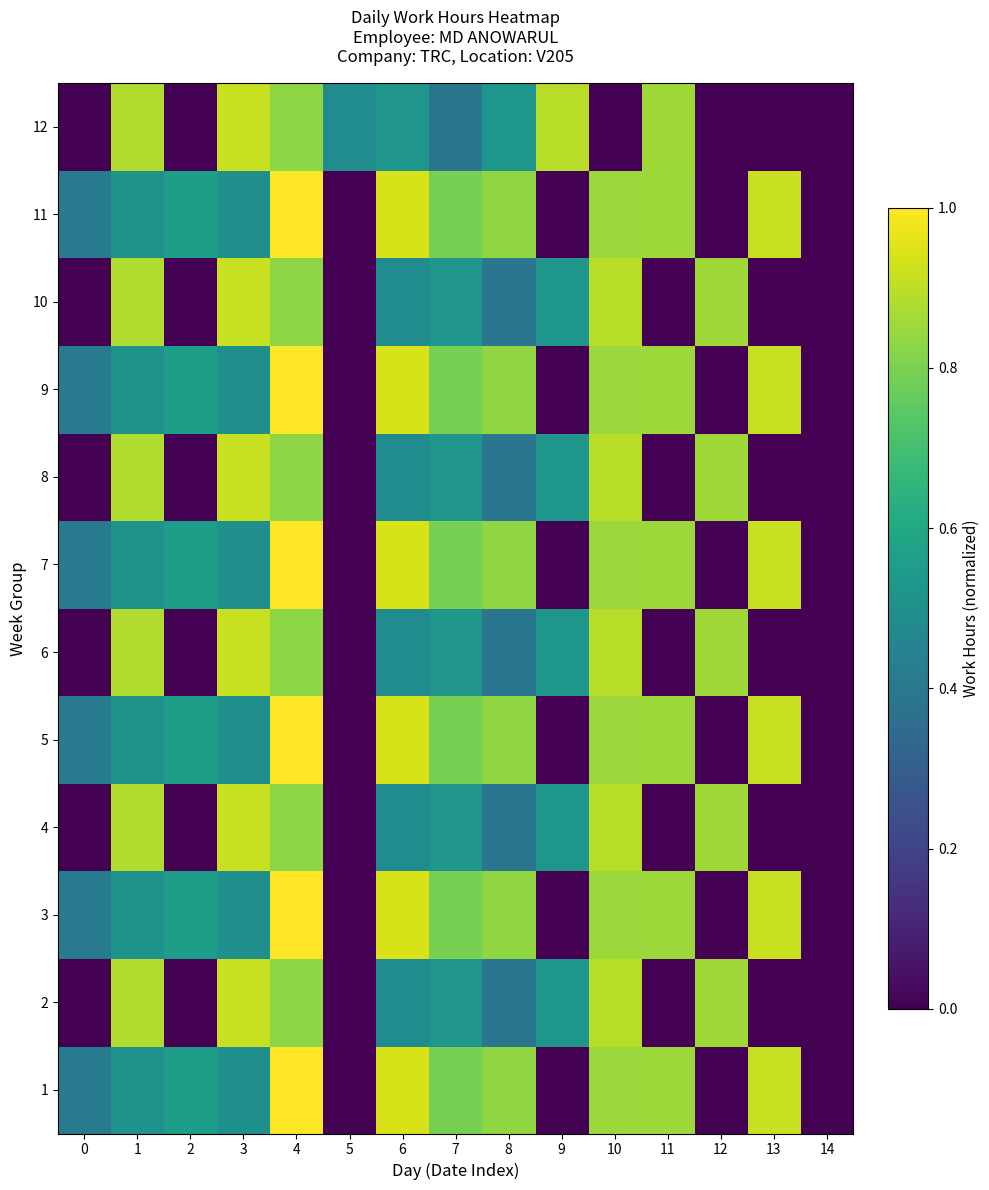

At which category is the sum across all series the highest?

4